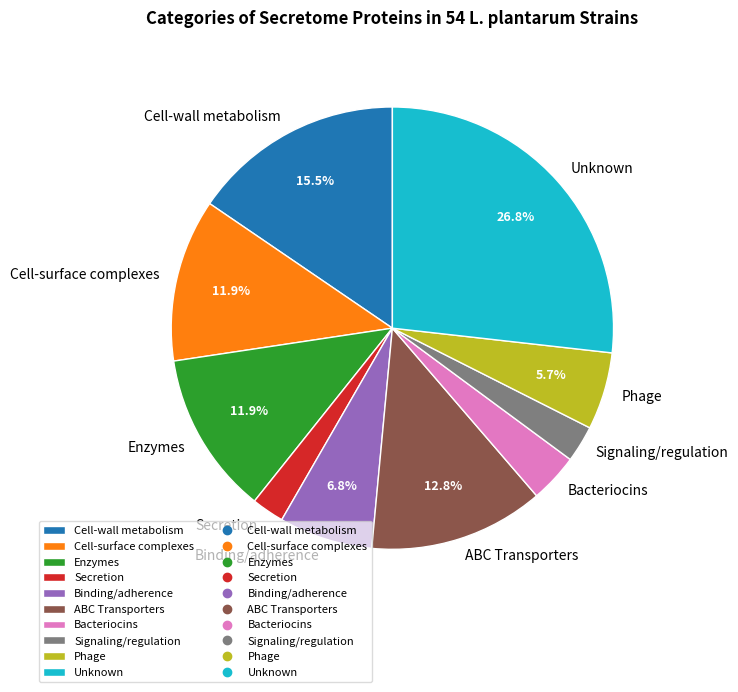

Does Bacteriocins account for over 50% of the chart?

No